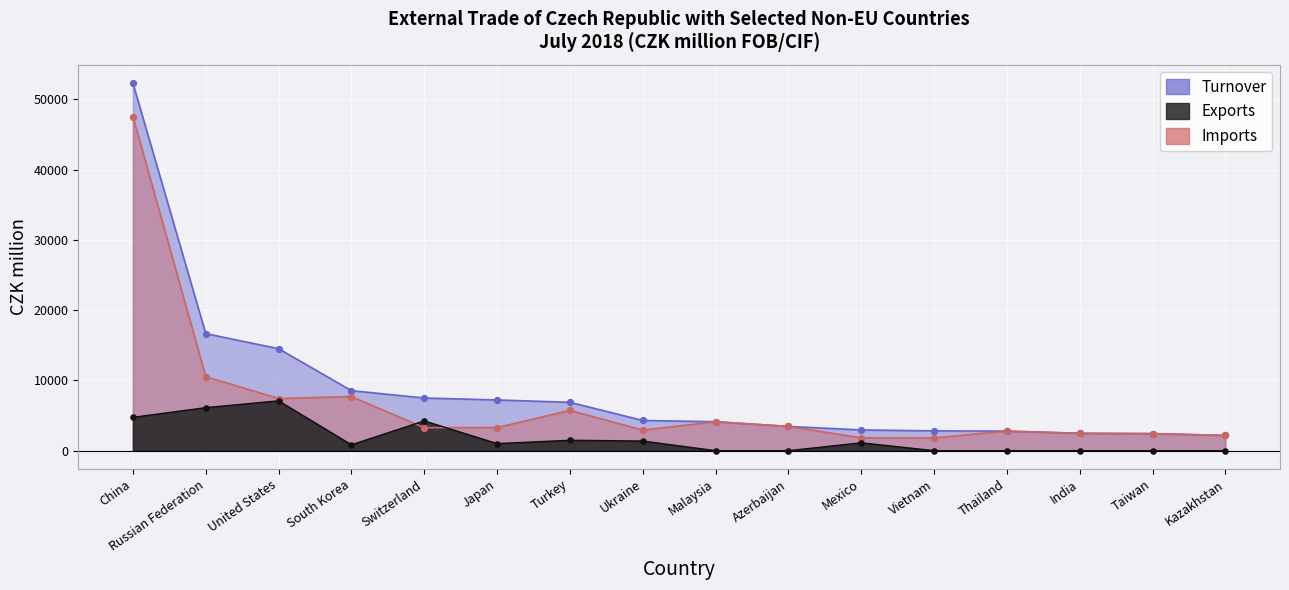

Which series has the largest total across all categories?

Turnover